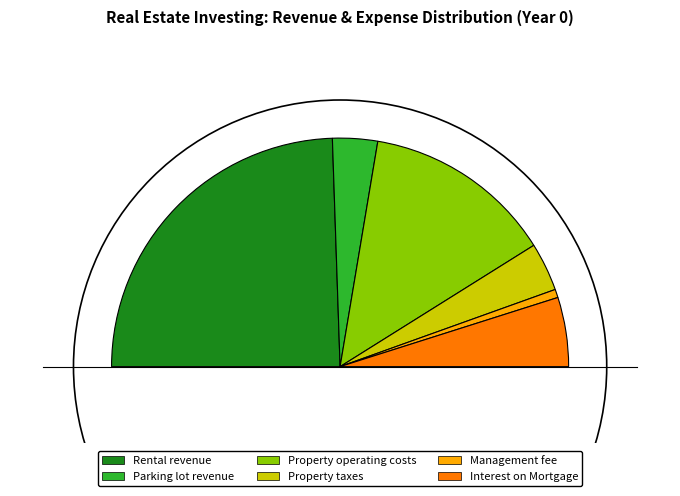

How many slices are in this pie chart?

6